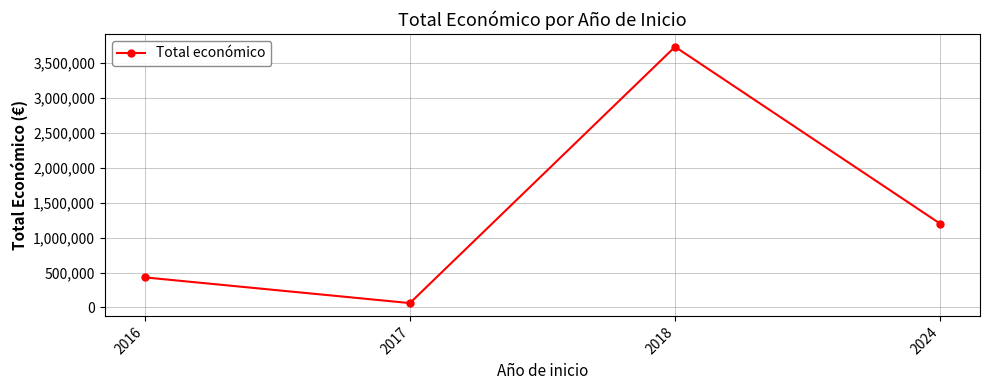

Count the number of data series in this chart.

1